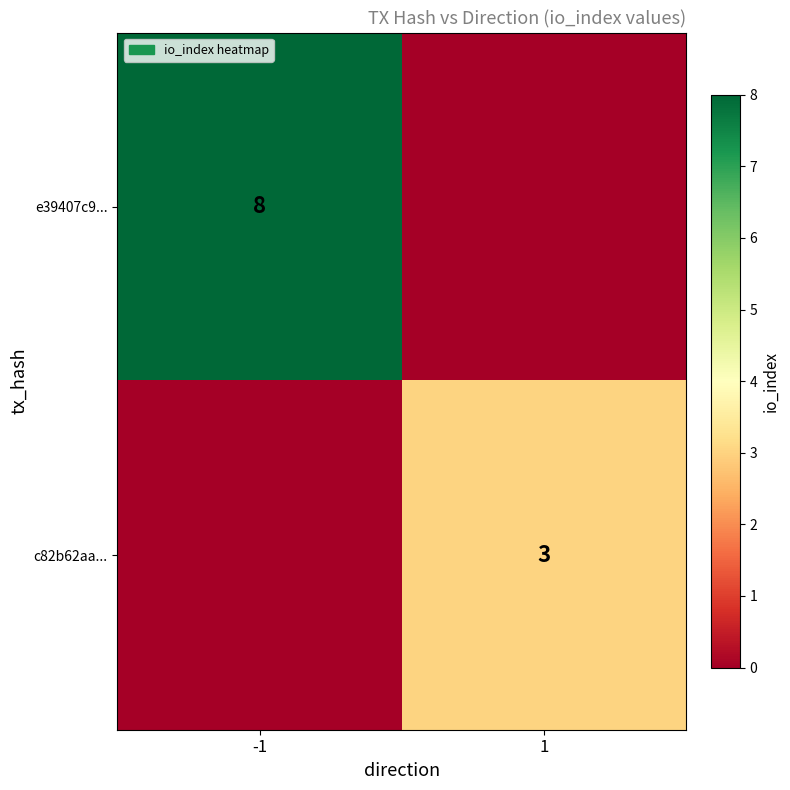

The c82b62aa... series shows 4 at 1. True or false?

False